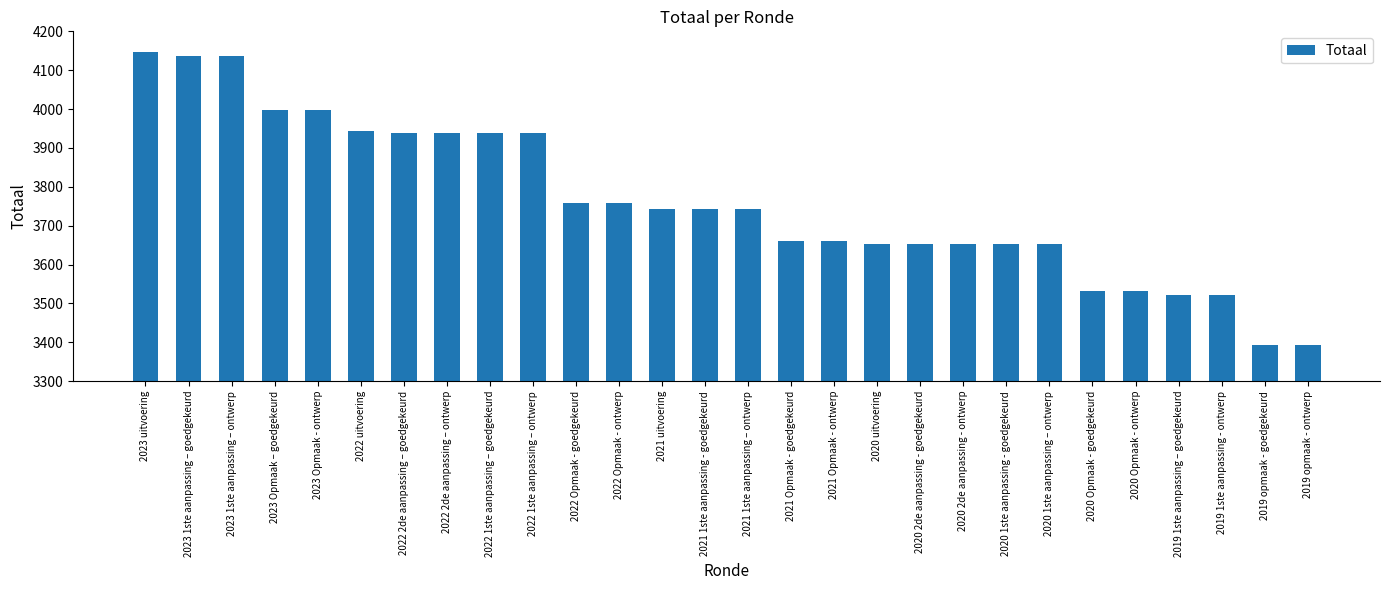

What is the average value?

3762